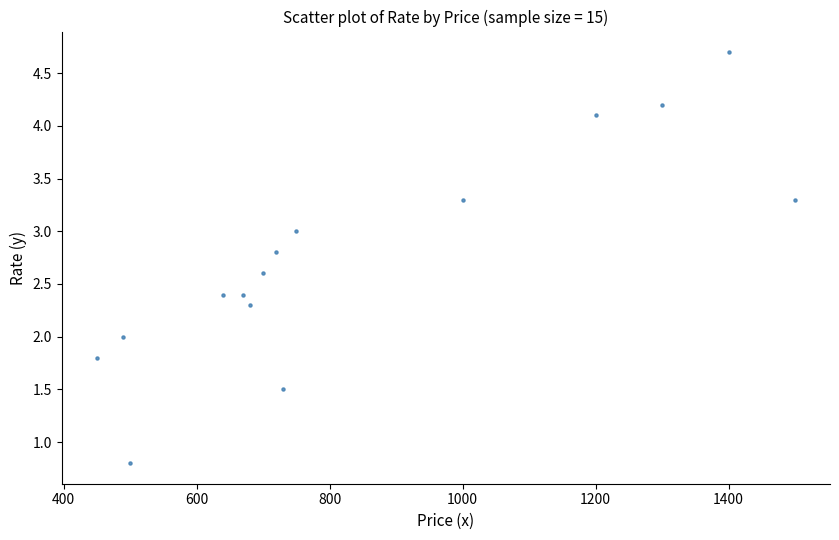

What is the range of Y values (max minus min)?

3.9